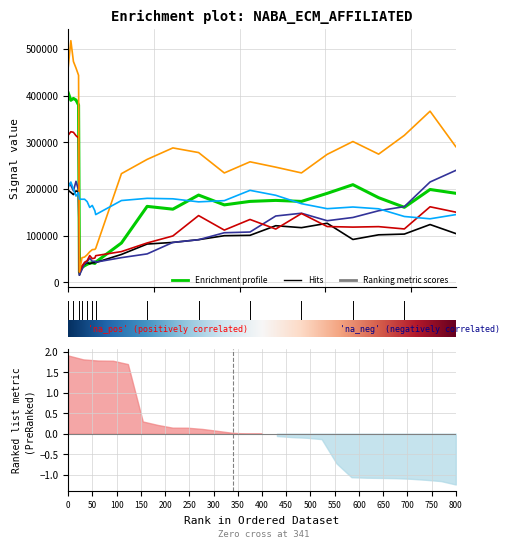

Is this an area chart (filled region under the line)?

No